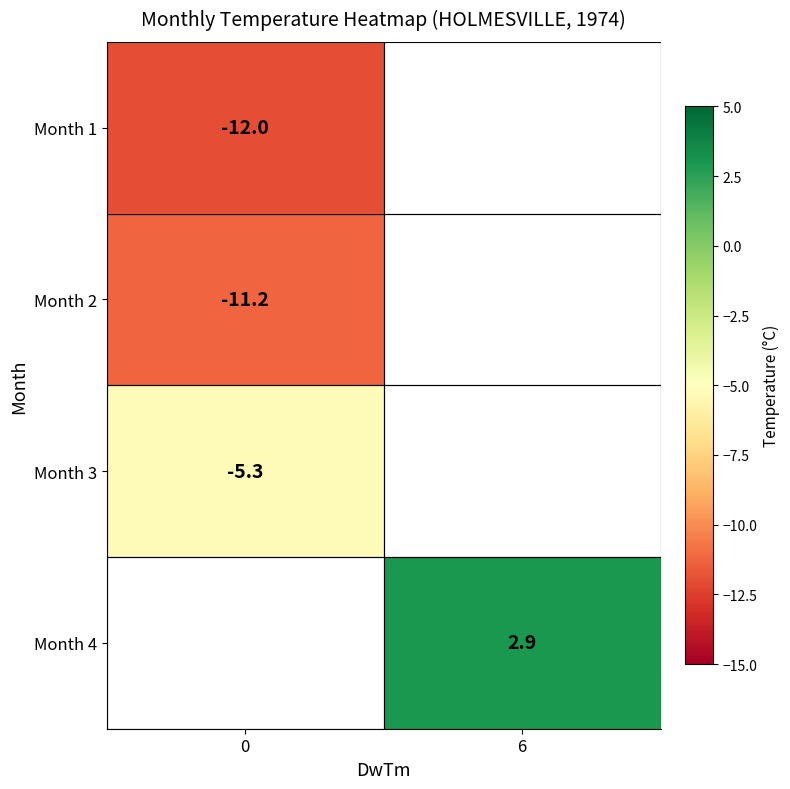

At how many categories does at least one series exceed -5?

1